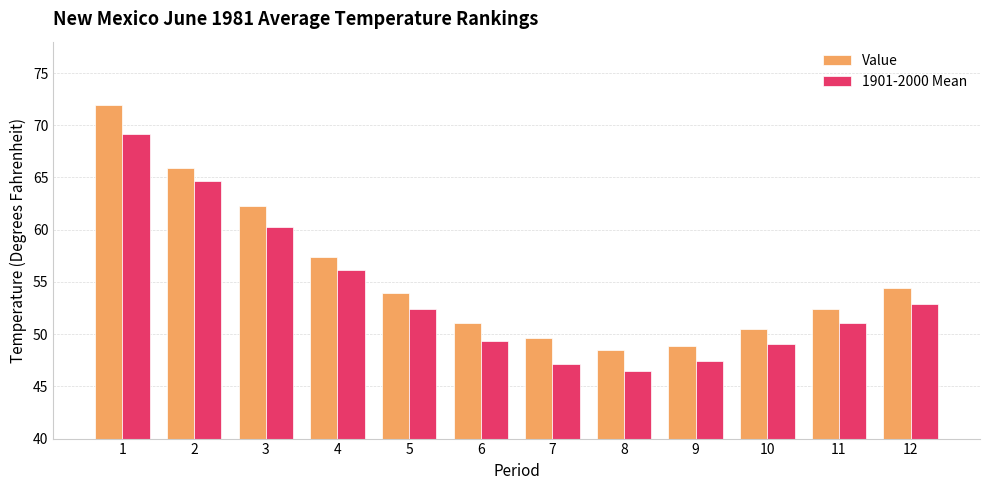

Is it true that 1901-2000 Mean equals 52.9 at 12?

True